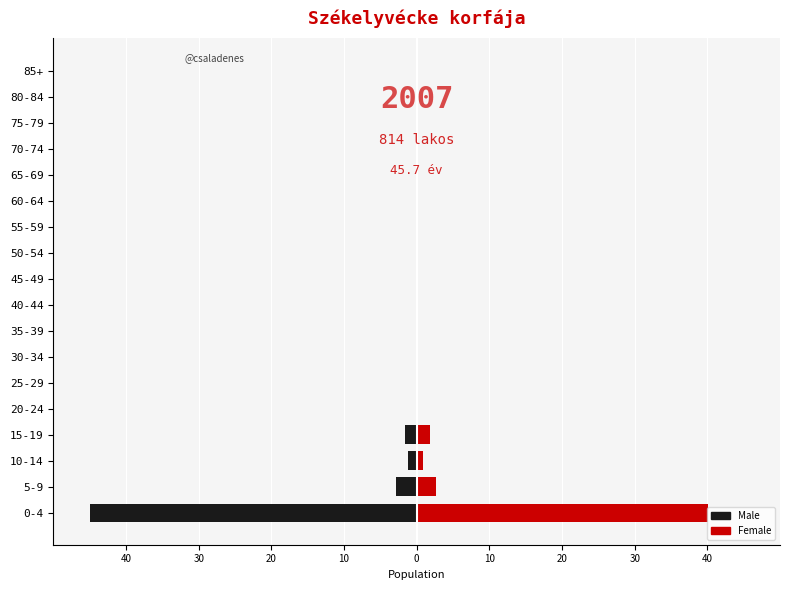

Rank the series at 40-44 from highest to lowest value.

Female, Male